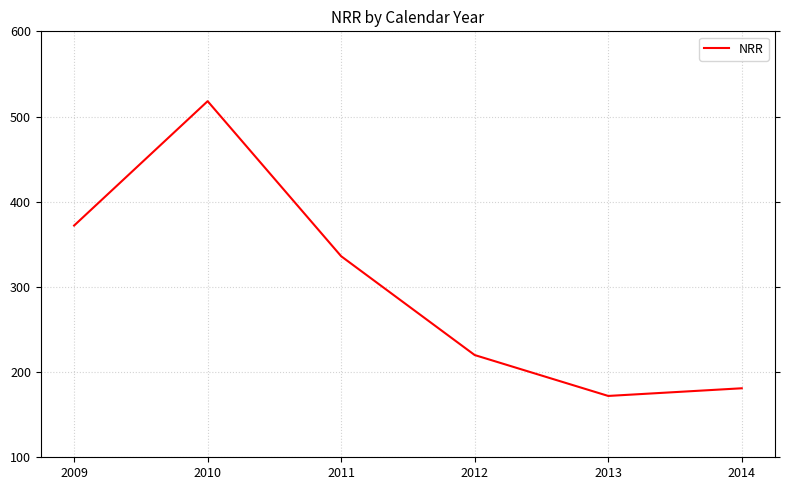

What is the minimum value shown in the chart?

172